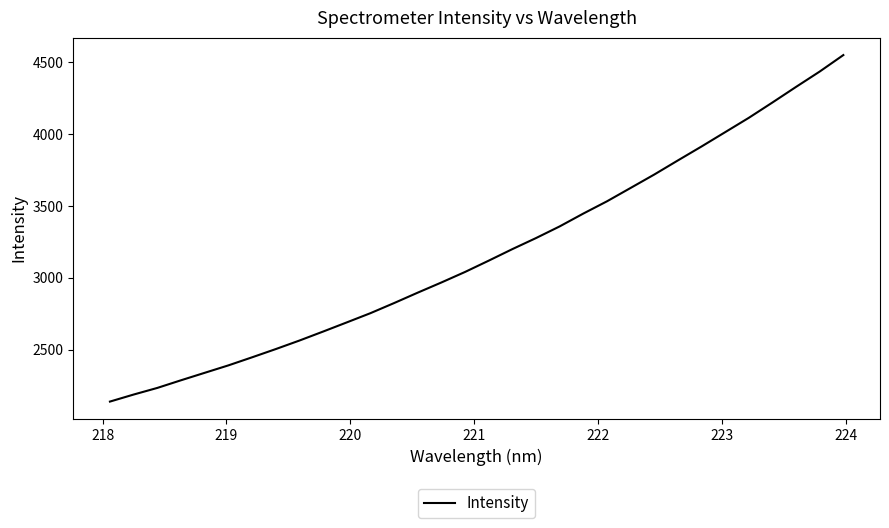

What is the greatest value displayed?

4549.1